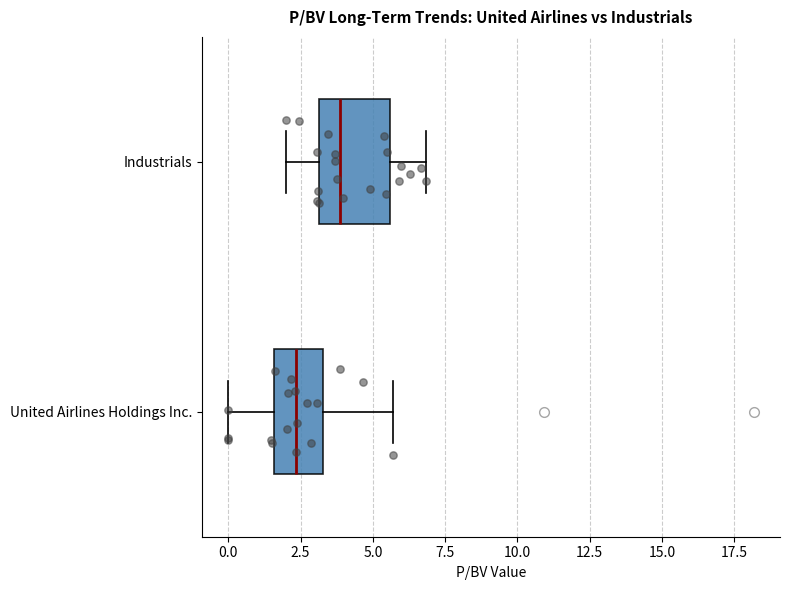

Reading bottom to top, read every box against the x-axis: the position of its median line, the range the box covers, and the ends of its whiskers. The values are not printed on the chart, so give them approximately, as read against the axis.

United Airlines Holdings Inc.: median 2.5, box 1.5 to 3.5, whiskers 0.0 to 5.5
Industrials: median 4.0, box 3.0 to 5.5, whiskers 2.0 to 7.0